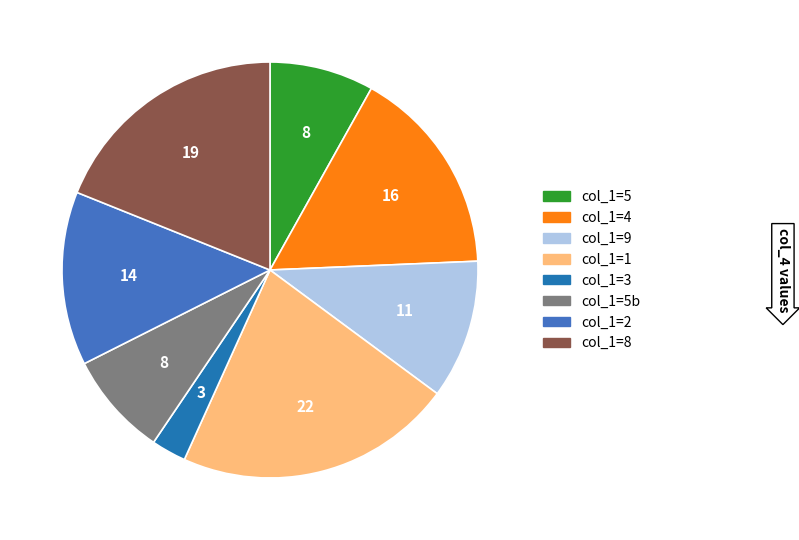

Does any single category account for the majority?

No